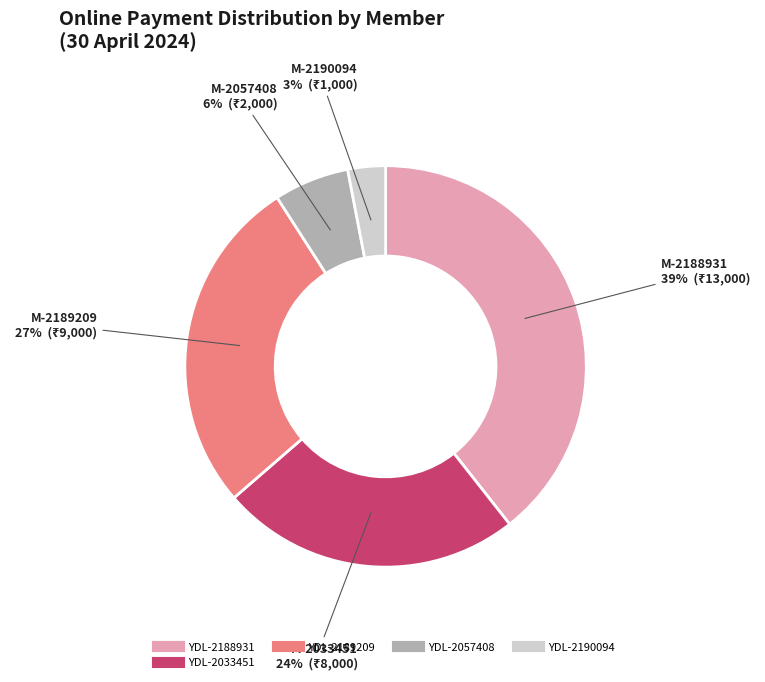

How many segments does this pie chart have?

5